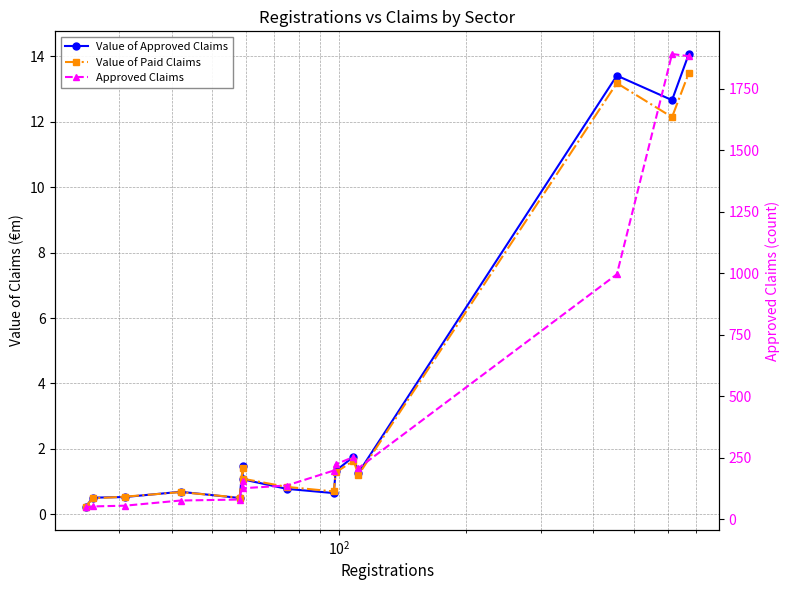

Reading left to right, extract all data points from this chart.

Value of Approved Claims: 0.2	0.5	0.5	0.7	0.5	1.5	1.1	0.8	0.7	1.3	1.8	1.3	13.4	12.7	14.1
Value of Paid Claims: 0.2	0.5	0.5	0.7	0.5	1.4	1.1	0.8	0.7	1.3	1.6	1.2	13.2	12.1	13.5
Approved Claims: 49.0	52.0	55.0	76.0	80.0	155.0	126.0	137.0	198.0	223.0	253.0	208.0	996.0	1892.0	1883.0